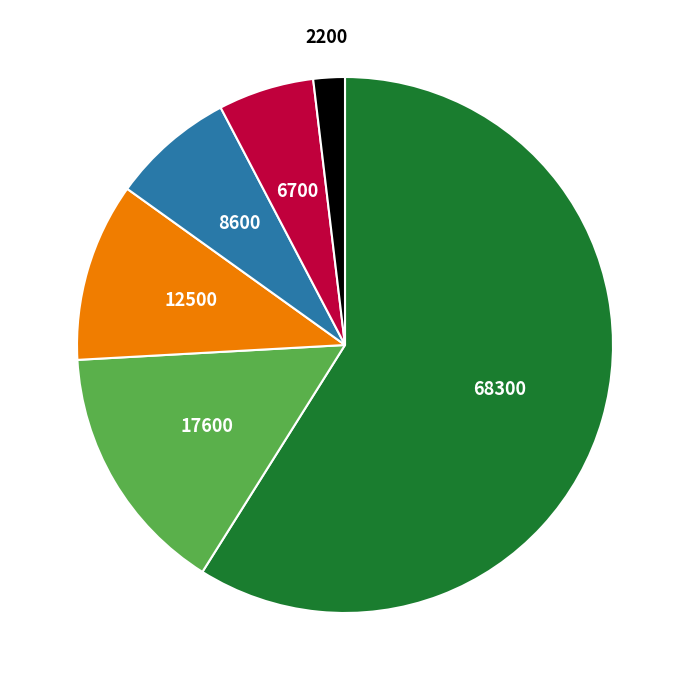

Is there a majority slice in this chart?

Yes